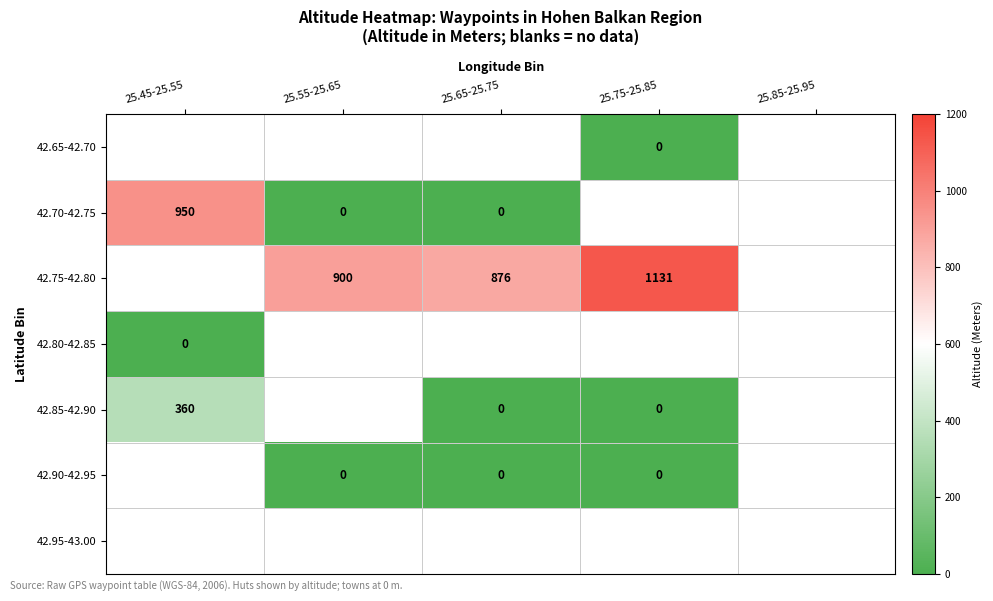

What is the difference between the 42.85-42.90 values at 25.65-25.75 and 25.45-25.55?

360